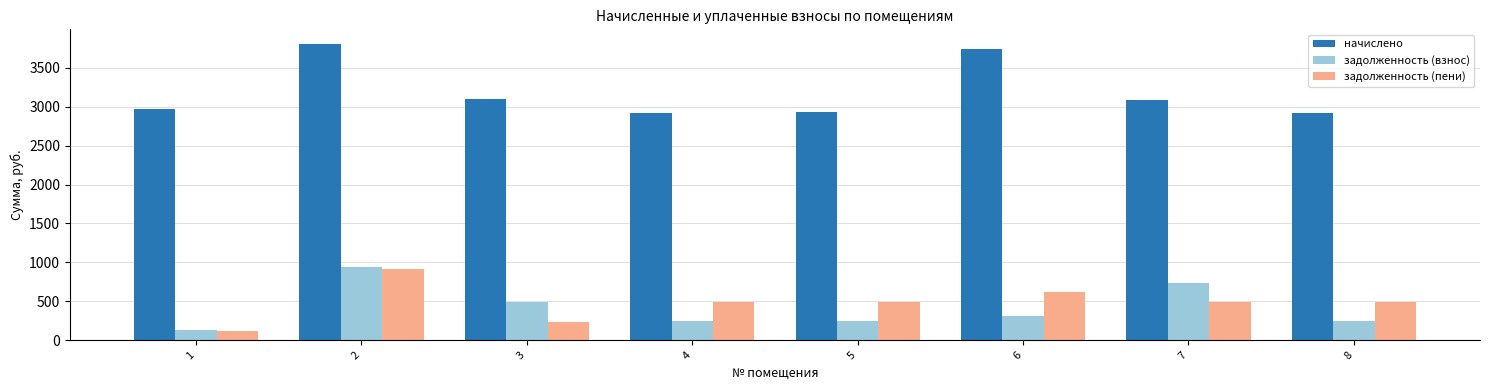

Is it true that начислено equals 3089.0 at 7?

True